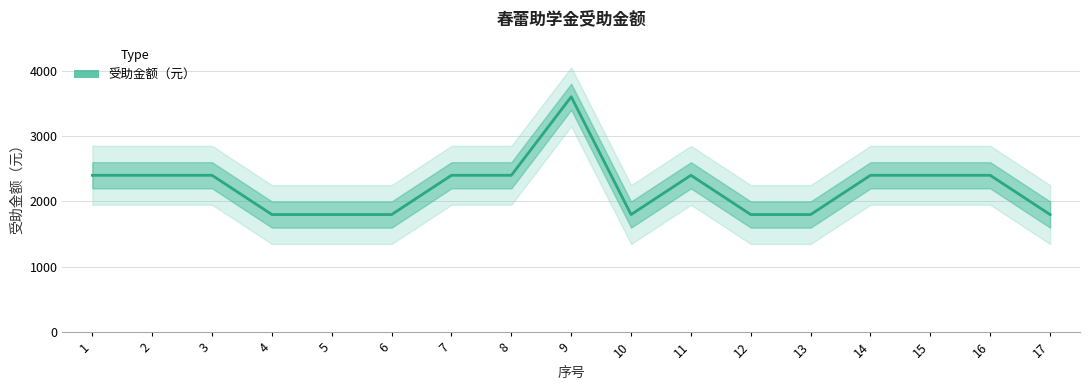

The chart shows a value of 1800 at 17. True or false?

True